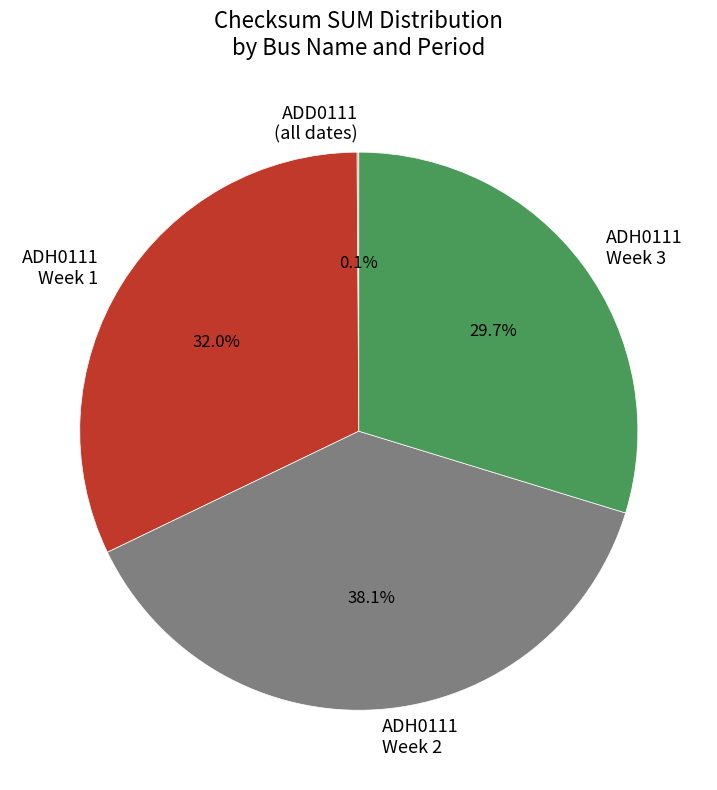

Which slice is the largest?

ADH0111 Week 2